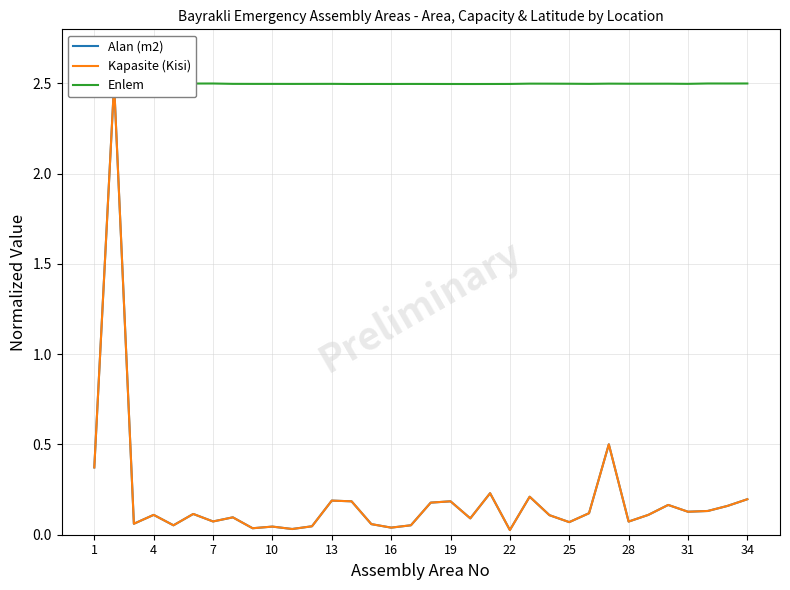

What is the highest value of the Enlem series?

2.5